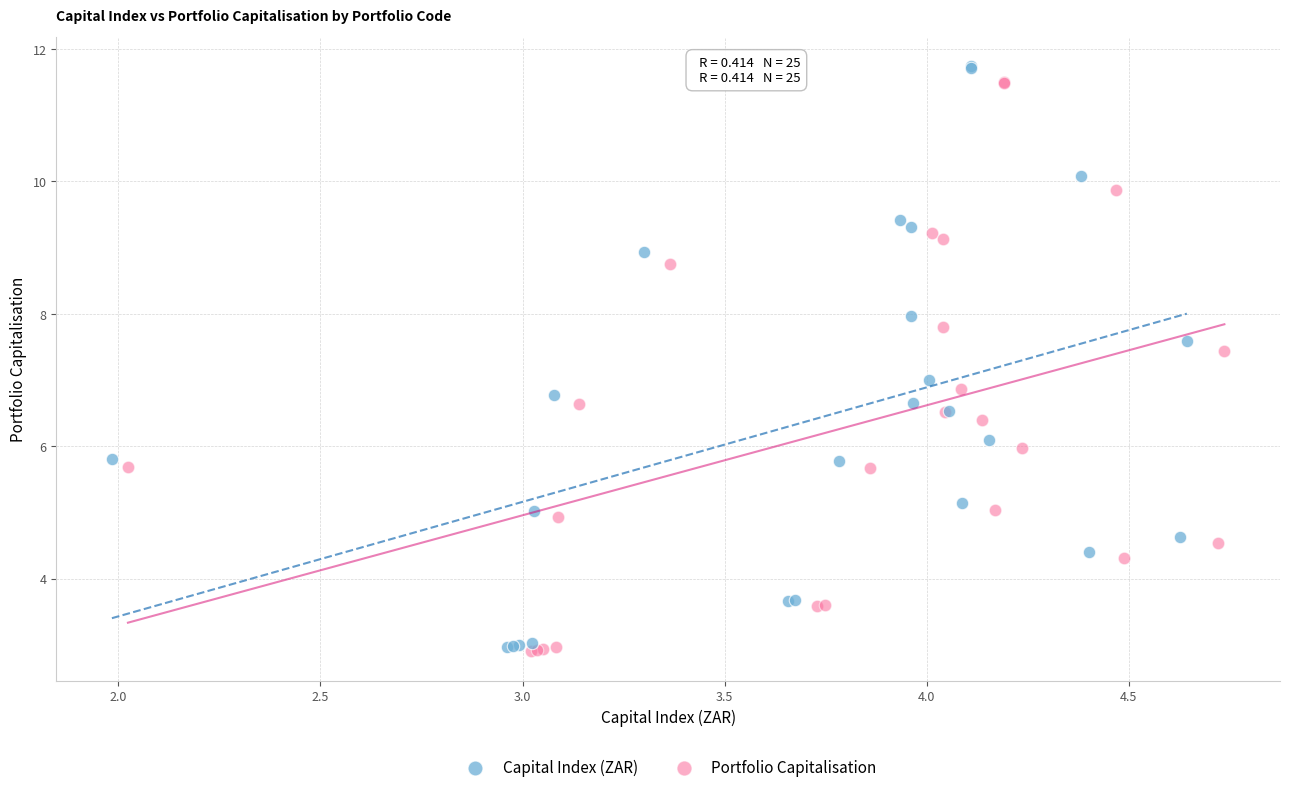

Which series has the widest spread of Y values?

Capital Index (ZAR)